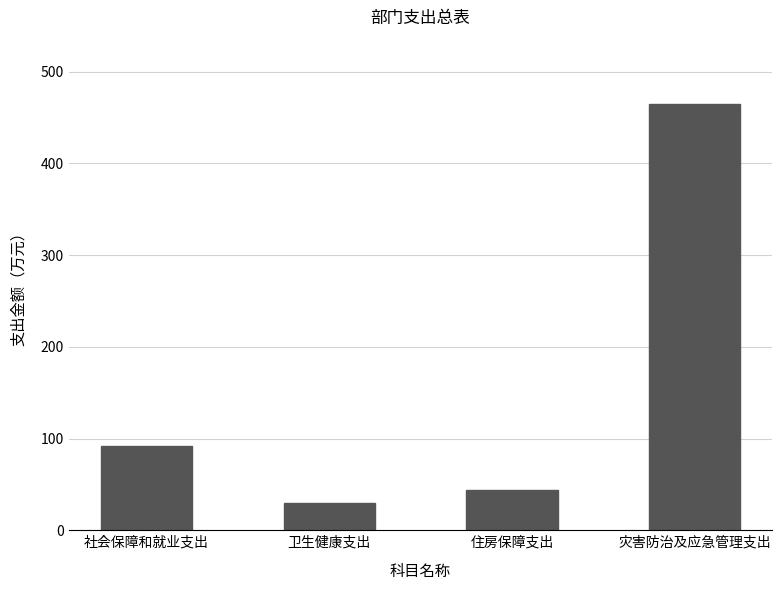

Are the bars horizontal?

No